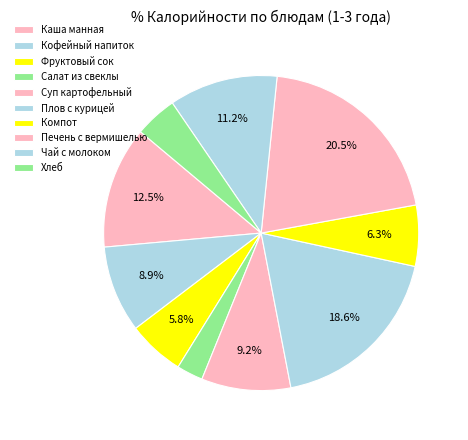

What is the ratio of the value at Фруктовый сок to the value at Кофейный напиток?

0.7